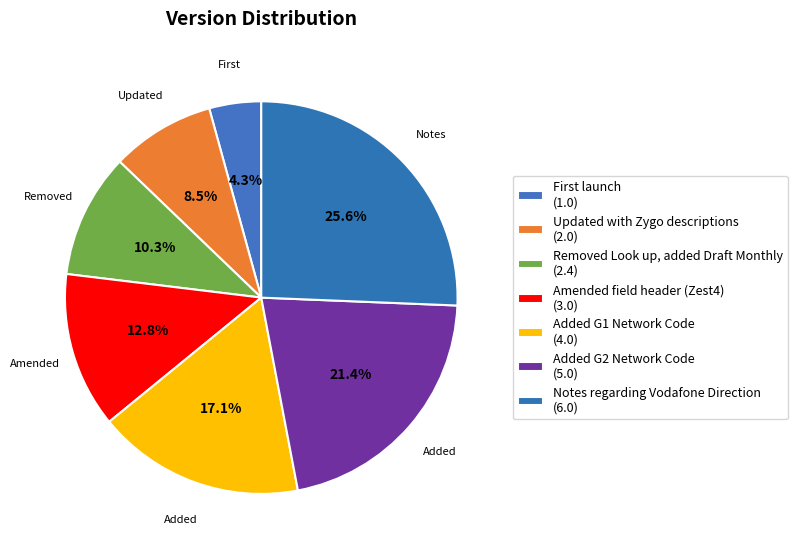

How many slices are in this pie chart?

7